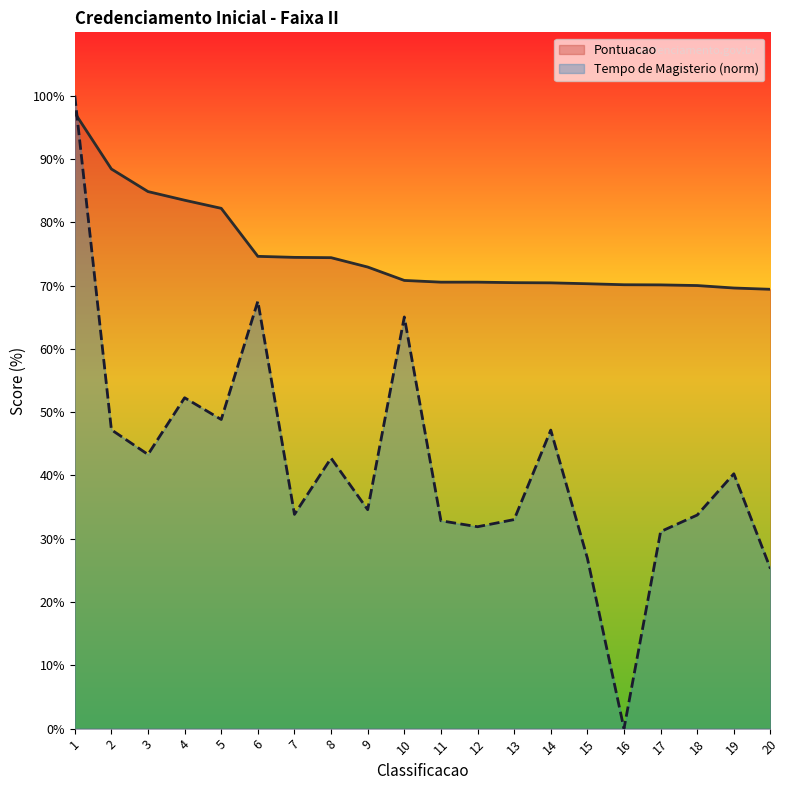

True or false: Tempo de Magisterio and Pontuacao cross at least once.

True